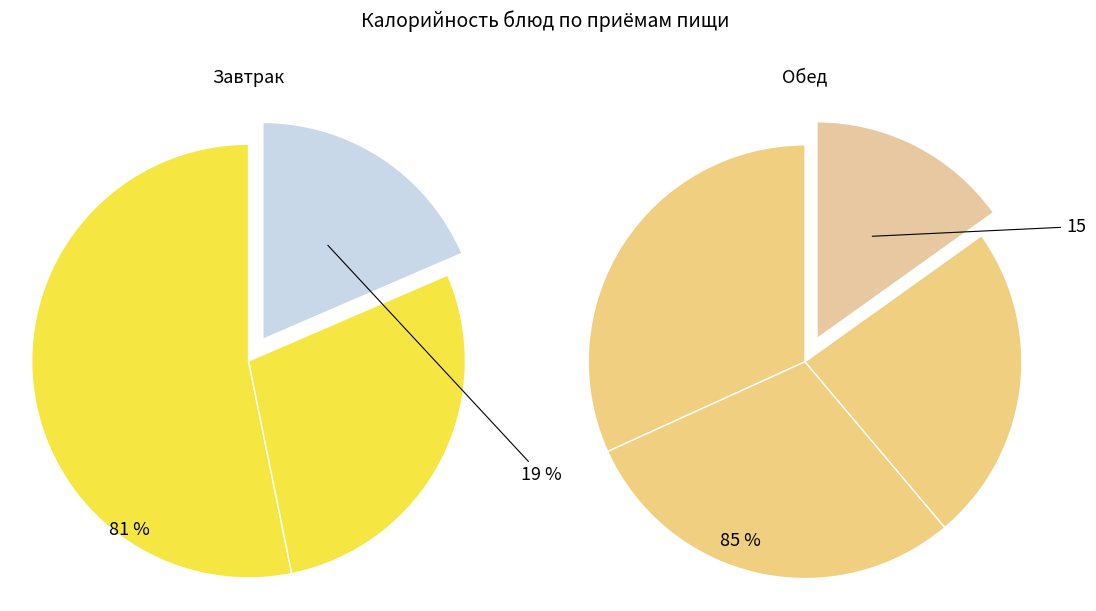

The Кисель slice represents 9% of the pie. True or false?

True